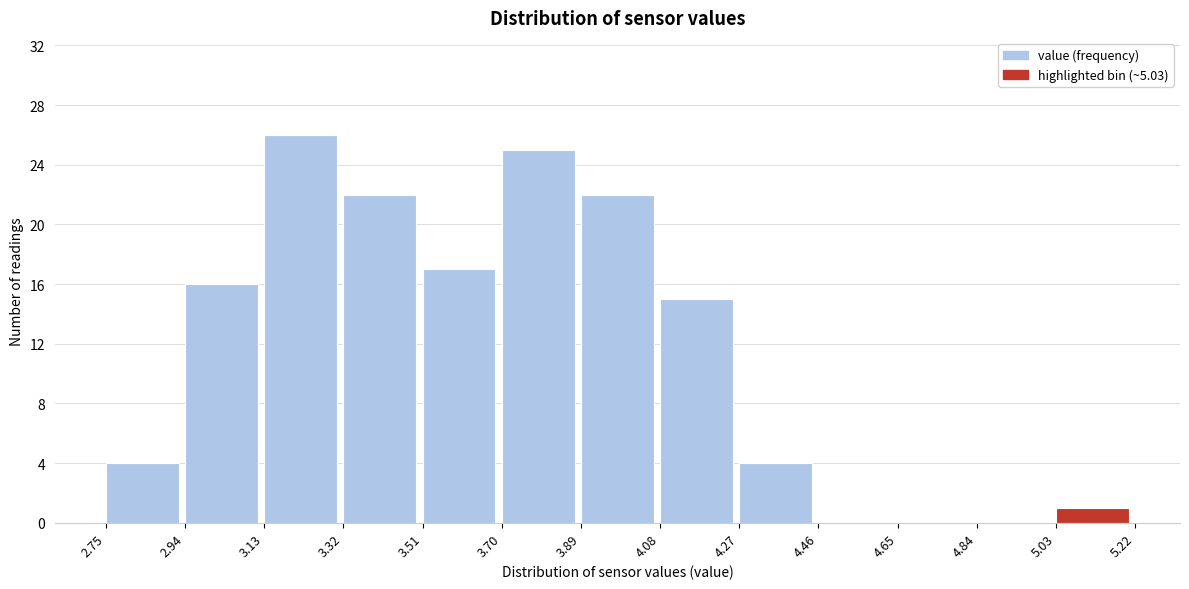

Reading left to right, list every bar in this chart as the range it spans on the x-axis followed by its height. The values are not printed on the chart, so give them approximately, as read against the axis.

2.75 to 2.94: 4
2.94 to 3.13: 16
3.13 to 3.32: 26
3.32 to 3.51: 22
3.51 to 3.70: 17
3.70 to 3.89: 25
3.89 to 4.08: 22
4.08 to 4.27: 15
4.27 to 4.46: 4
4.46 to 4.65: 0
4.65 to 4.84: 0
4.84 to 5.03: 0
5.03 to 5.22: 1